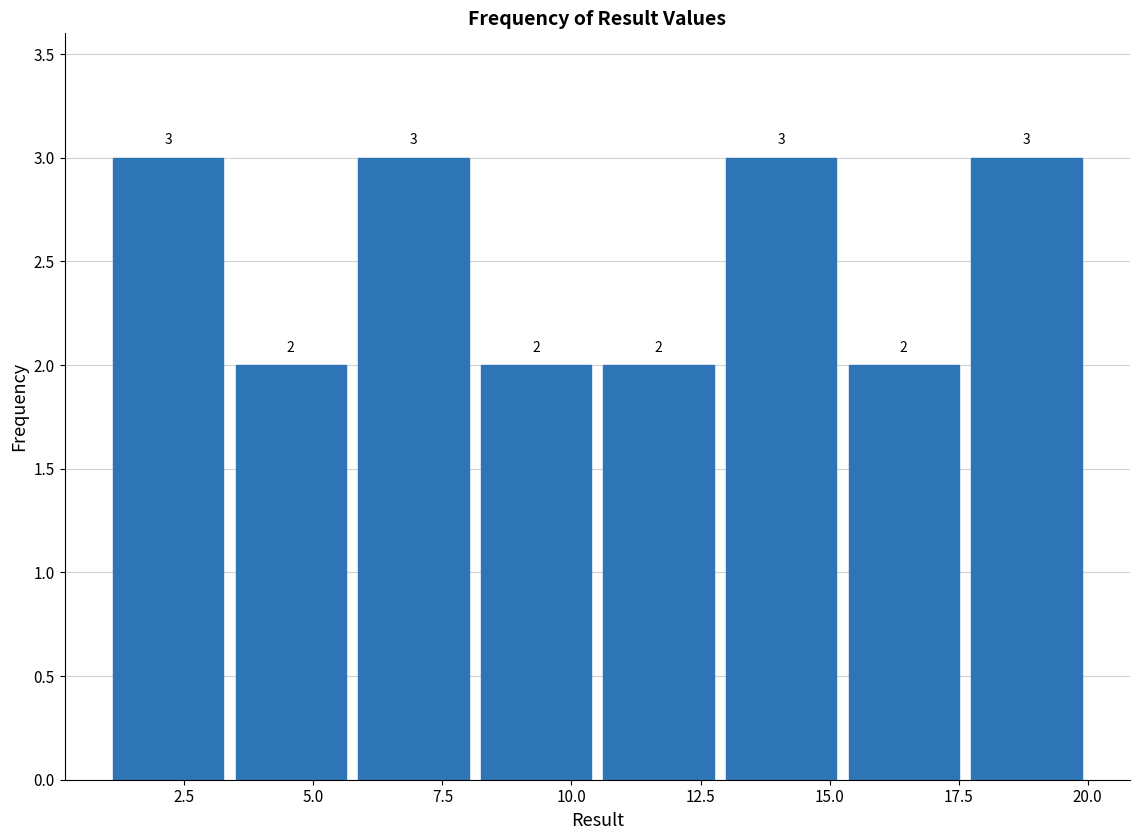

Reading left to right, transcribe this chart: for each bar, give the range it covers on the x-axis and its height. The bar edges are not printed on the chart, so give them approximately, as read against the axis.

1.0 to 3.5: 3
3.5 to 6.0: 2
6.0 to 8.0: 3
8.0 to 10.5: 2
10.5 to 13.0: 2
13.0 to 15.5: 3
15.5 to 17.5: 2
17.5 to 20.0: 3